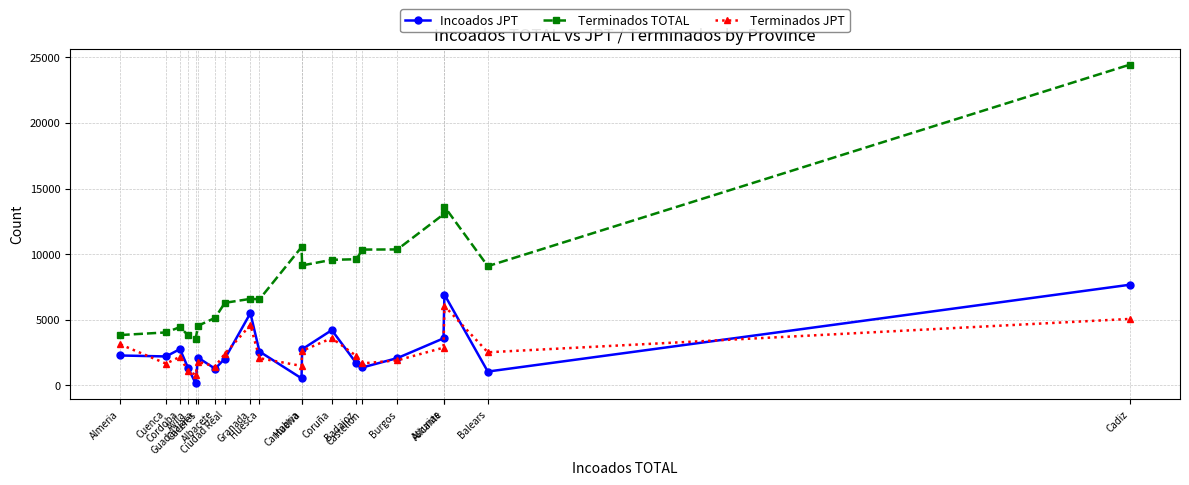

Which label corresponds to the smallest value in the chart?

Guadalajara